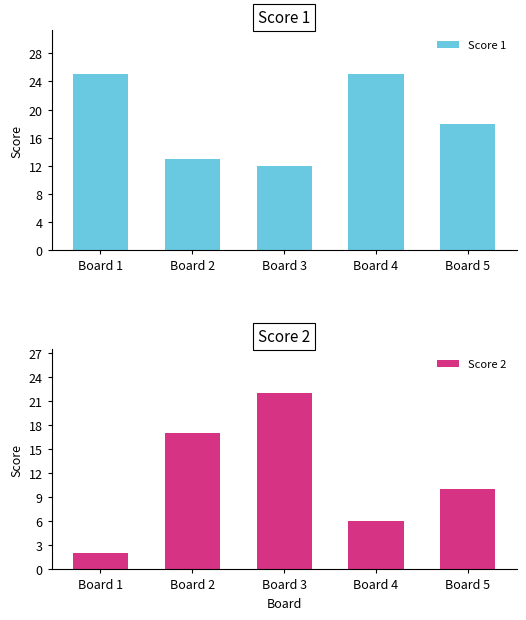

Does the chart contain stacked bars?

No